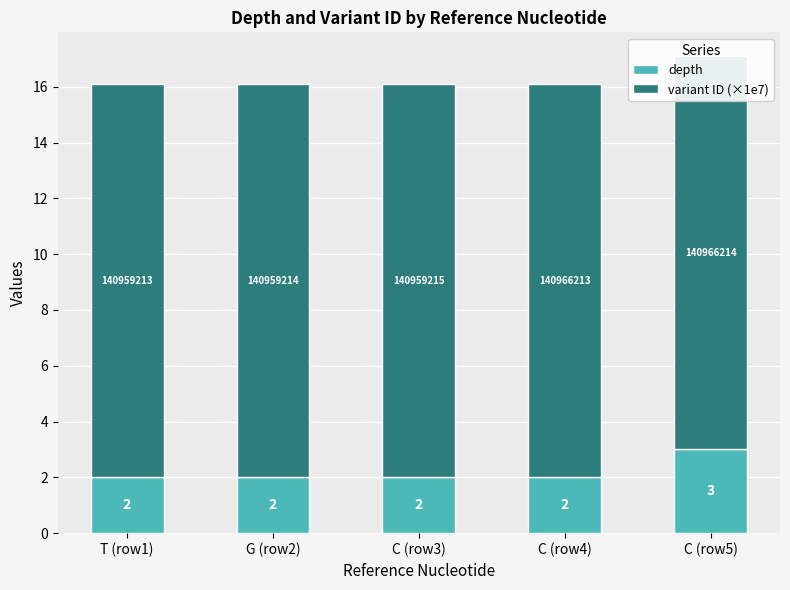

Read the depth value at C (row5).

3.0